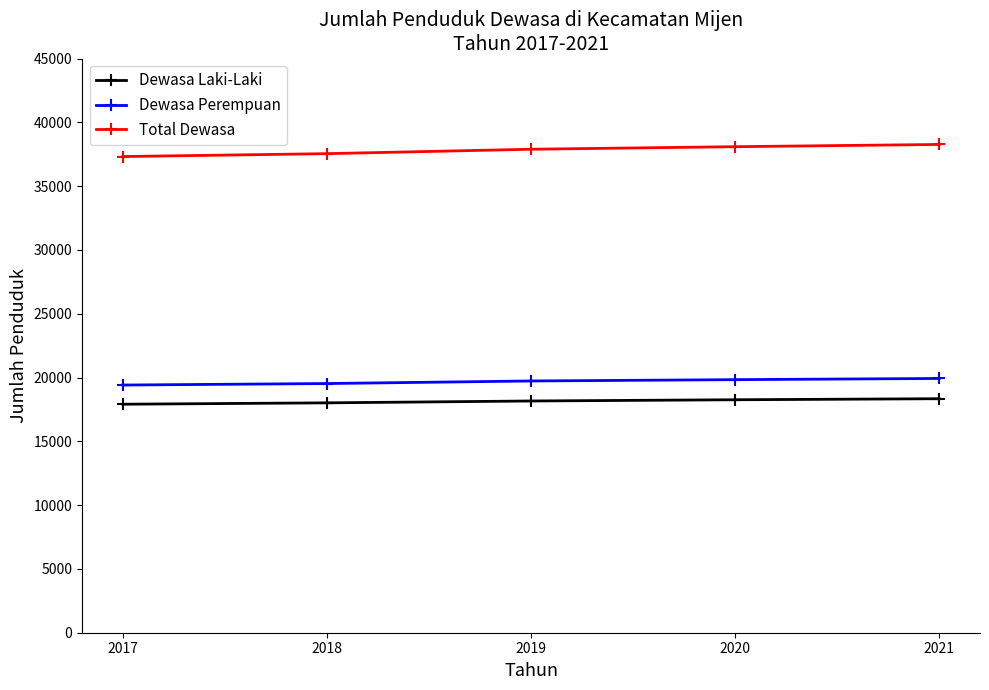

Rank the series by their maximum value, from highest to lowest.

Total Dewasa, Dewasa Perempuan, Dewasa Laki-Laki